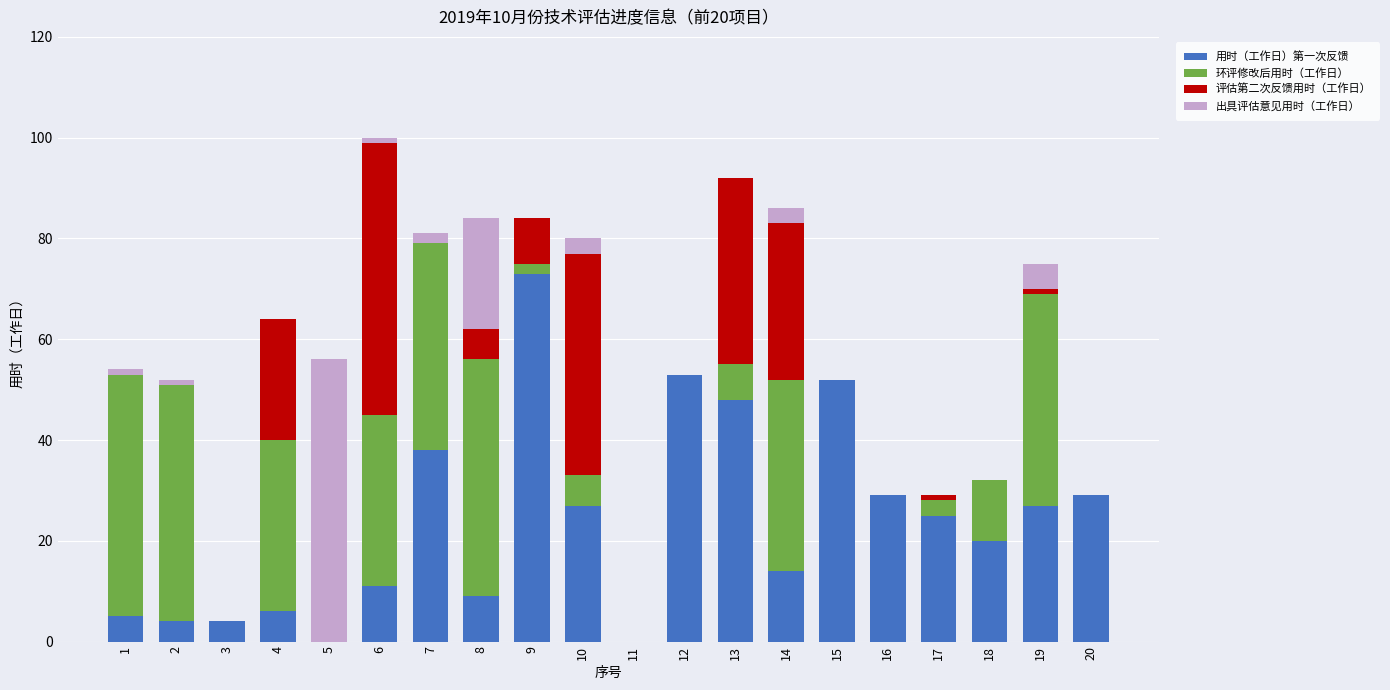

The value of 用时（工作日）第一次反馈 at 14 is 14. True or false?

True